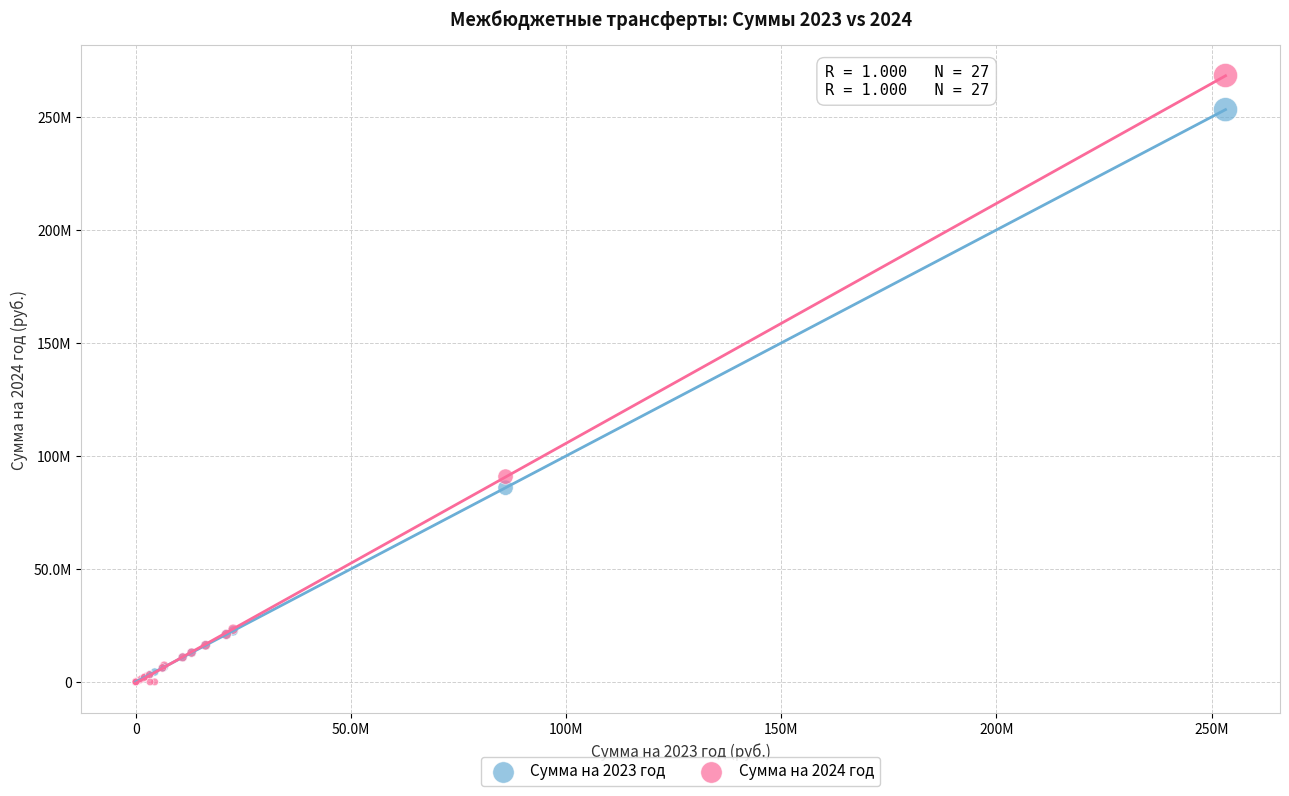

What are all the series names shown in the legend?

Сумма на 2023 год, Сумма на 2024 год